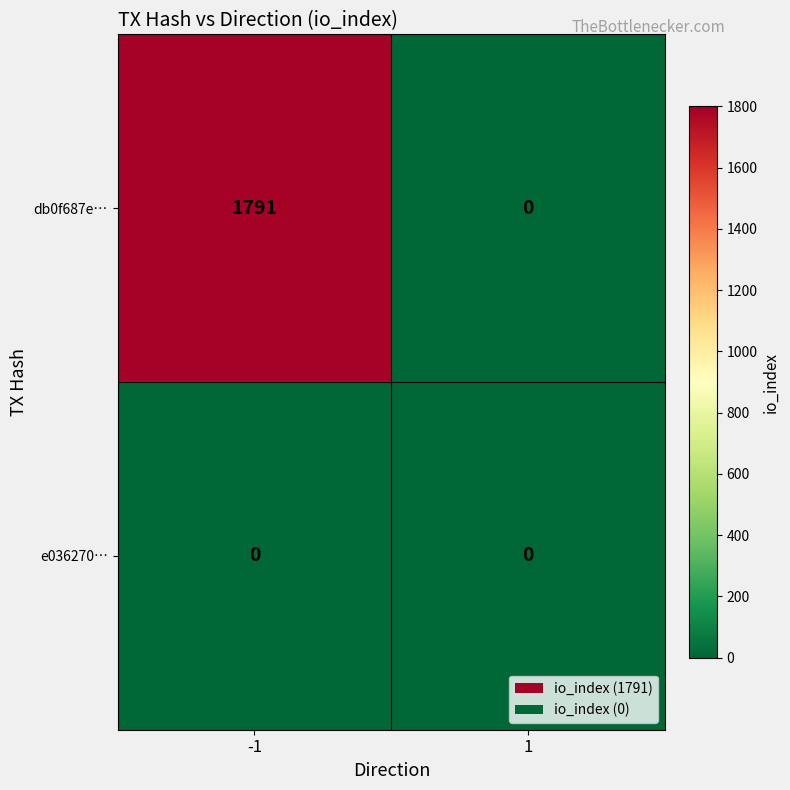

Read the db0f687e… value at -1, to the nearest 50.

1800